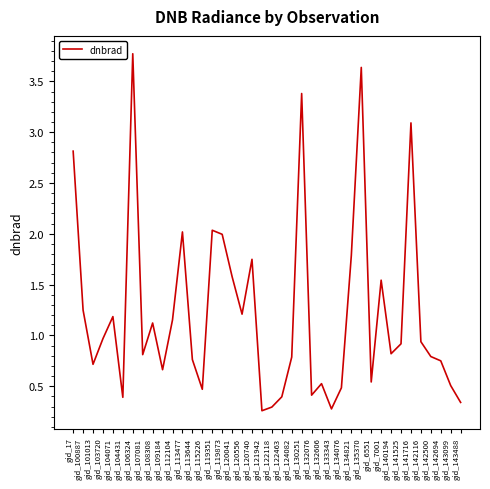

The chart shows a value of 1.2 at gid_104071. True or false?

True